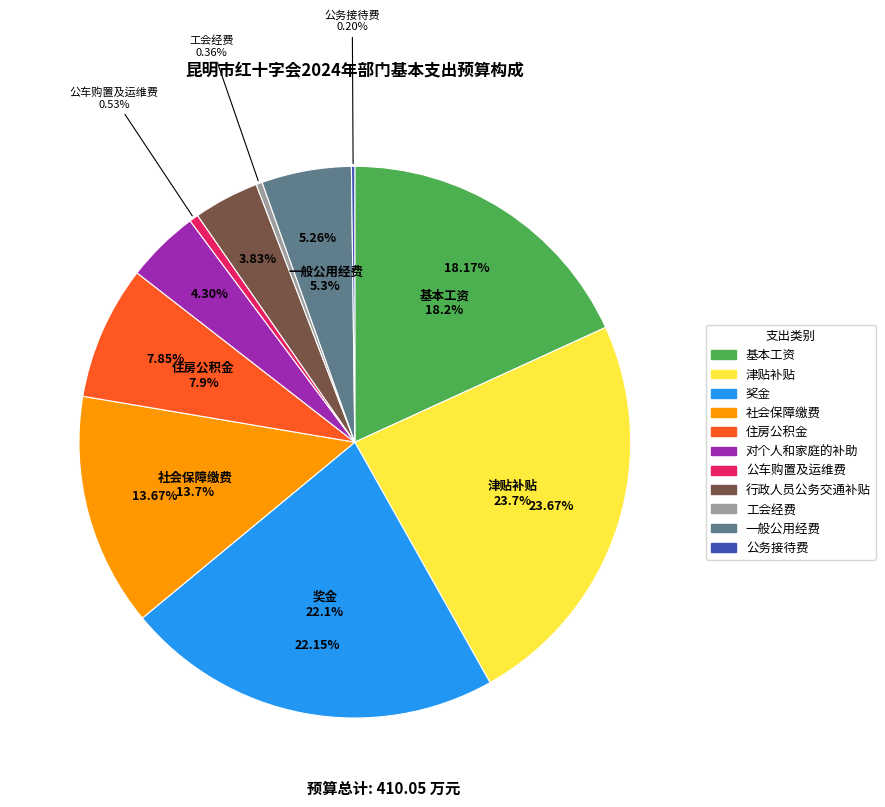

To the nearest percent, what portion does 基本工资 represent?

18%